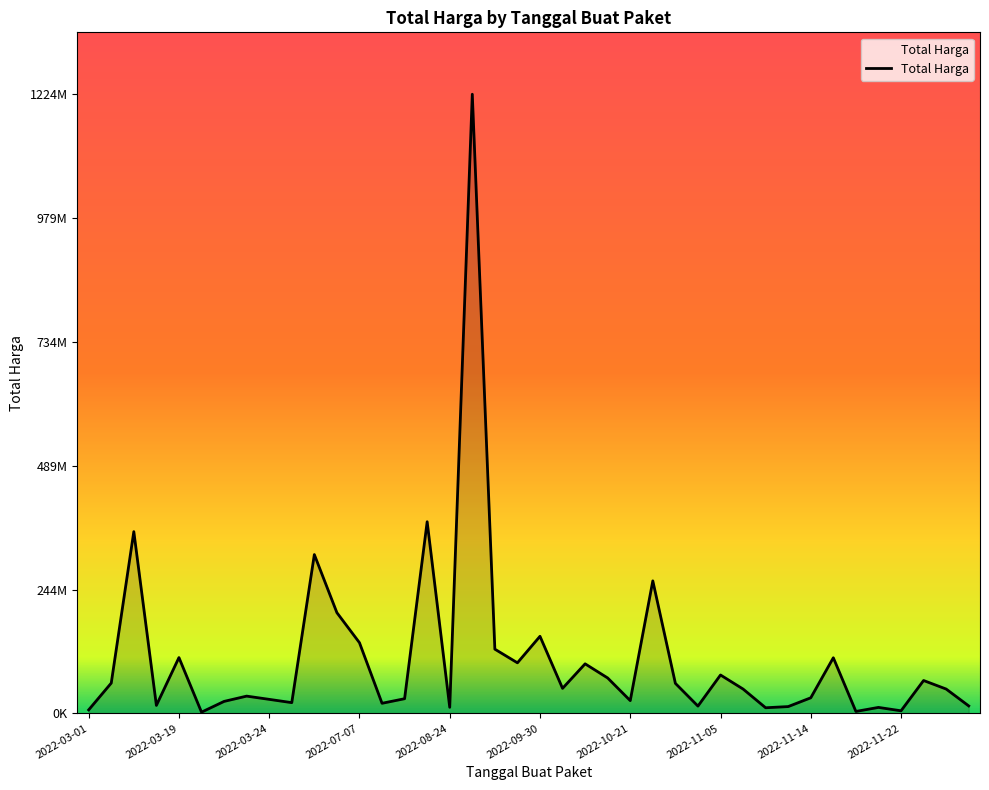

What is the maximum value shown in the chart?

1224682000